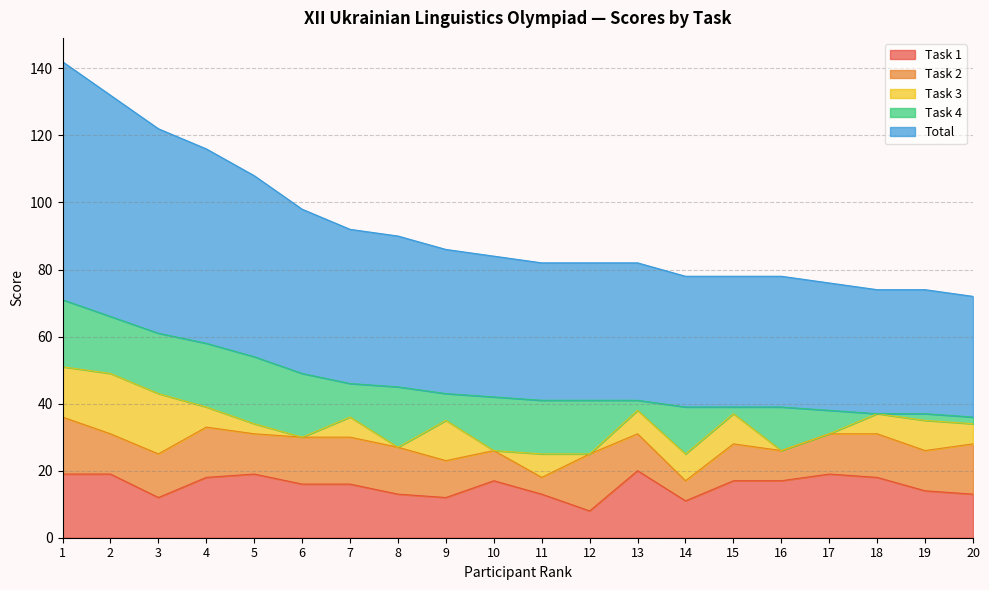

How many data points in Task 2 are less than 12?

7